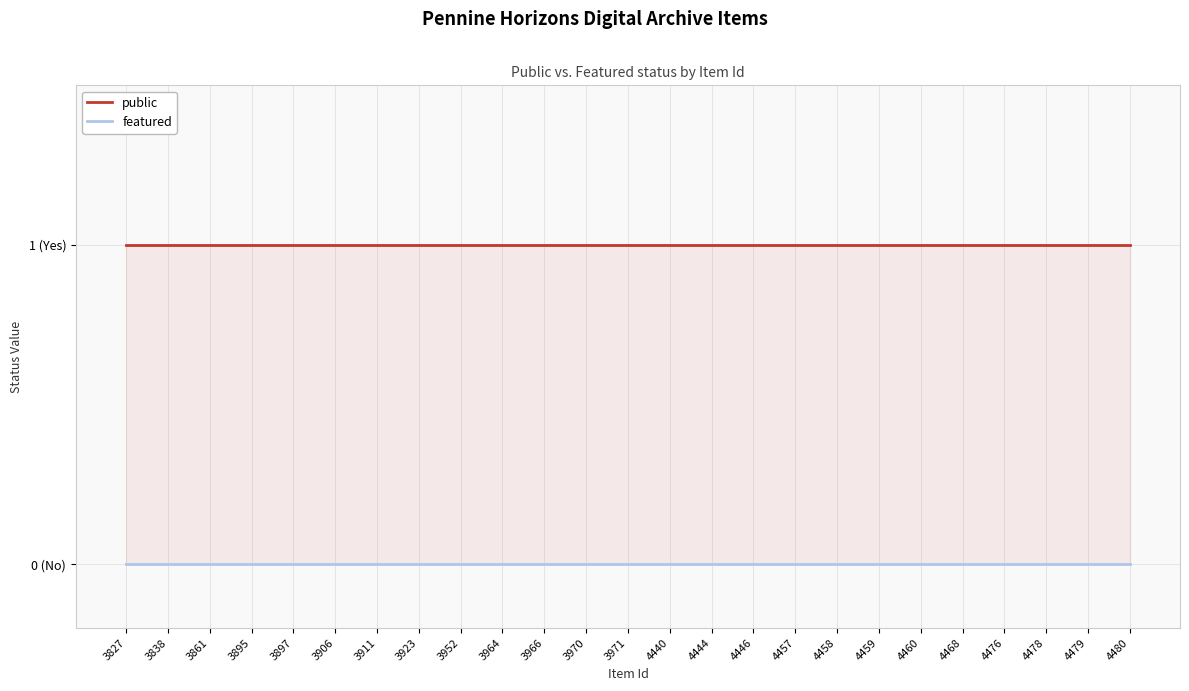

True or false: featured and public intersect in this chart.

False